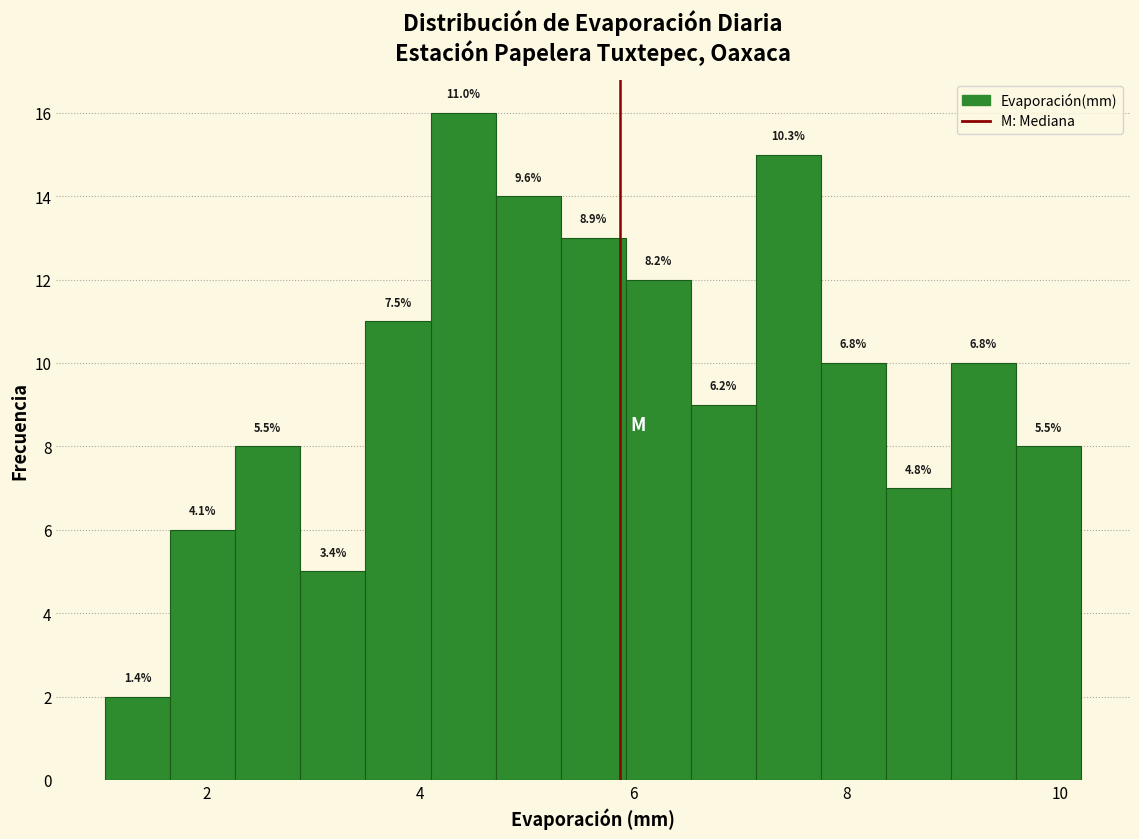

Around what value on the x-axis is the tallest bar? Give the approximate position of its centre, as read against the axis.

4.4